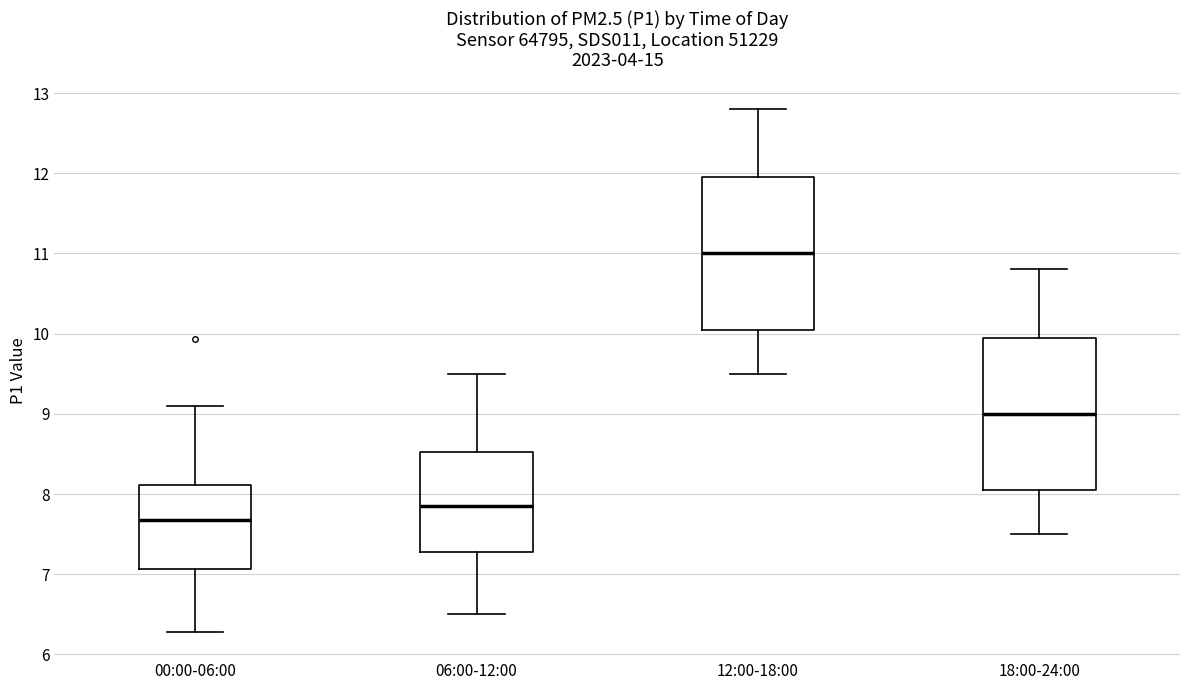

Where does the median line of the box for 00:00-06:00 sit on the y-axis? The values are not printed on the chart, so give them approximately, as read against the axis.

7.7